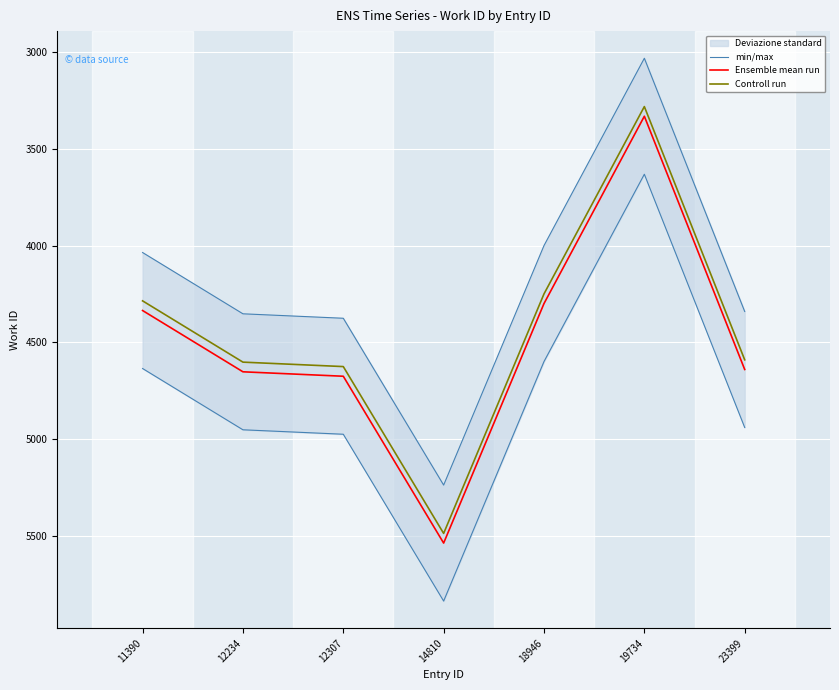

Where does the Ensemble mean run series first go above 4640?

12234